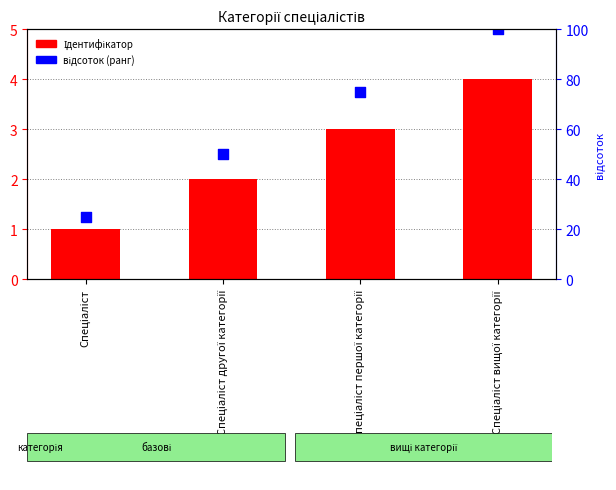

What are all the series names shown in the legend?

Ідентифікатор, відсоток (ранг)